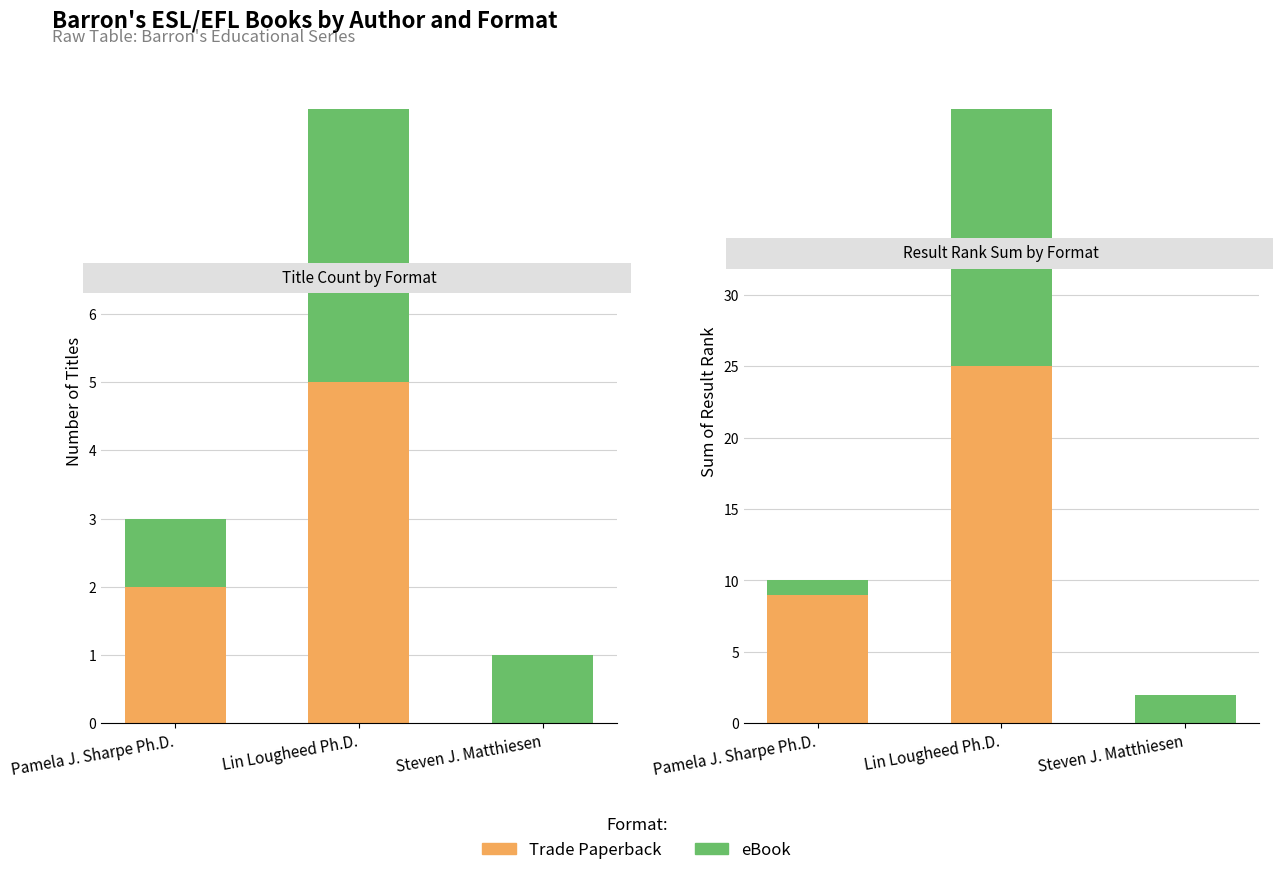

Does the chart contain any negative values?

No